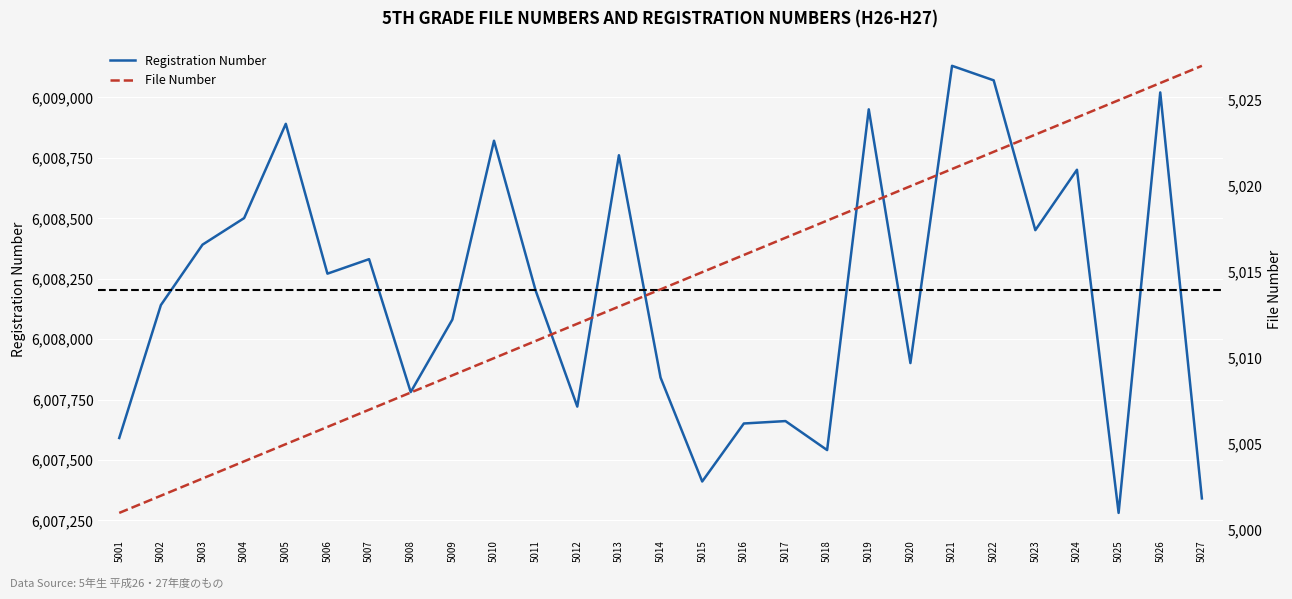

Is the value of File Number at 5004 greater than the value of Registration Number at 5011?

No